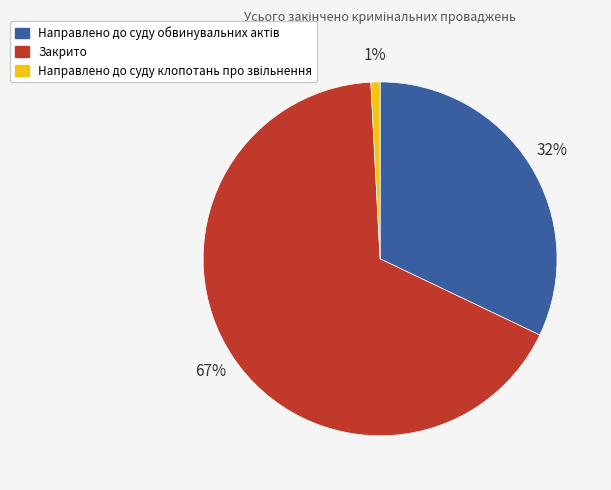

Which slice represents more than half of the pie?

Закрито